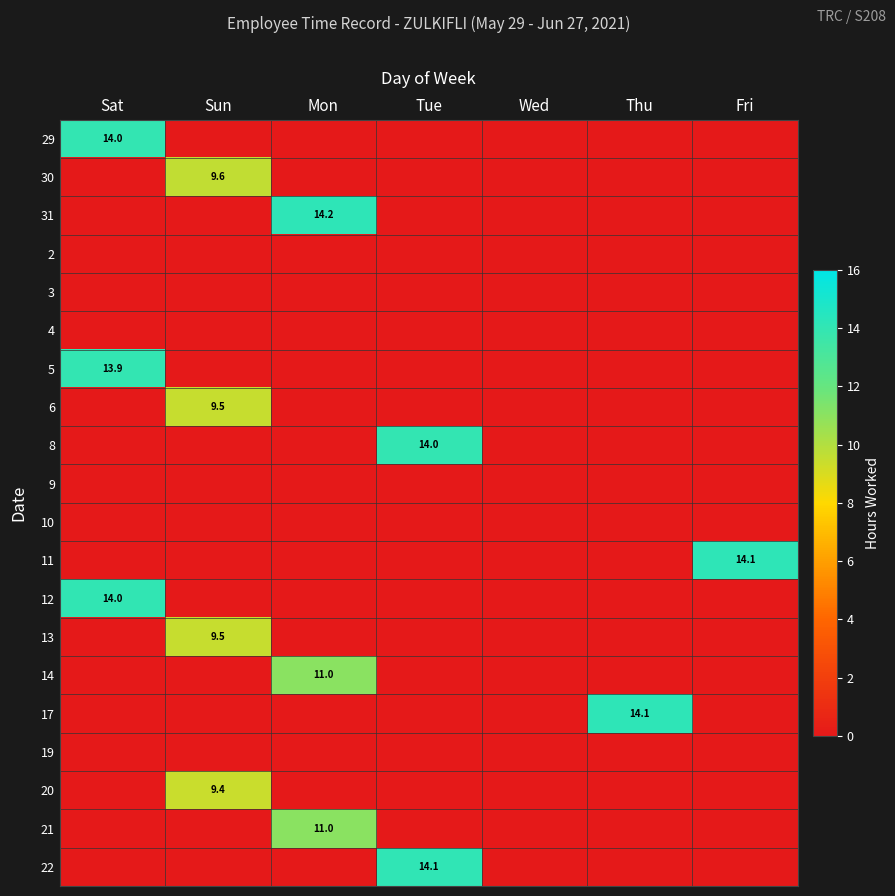

True or false: 12 has a value of 24.6 at Sat.

False